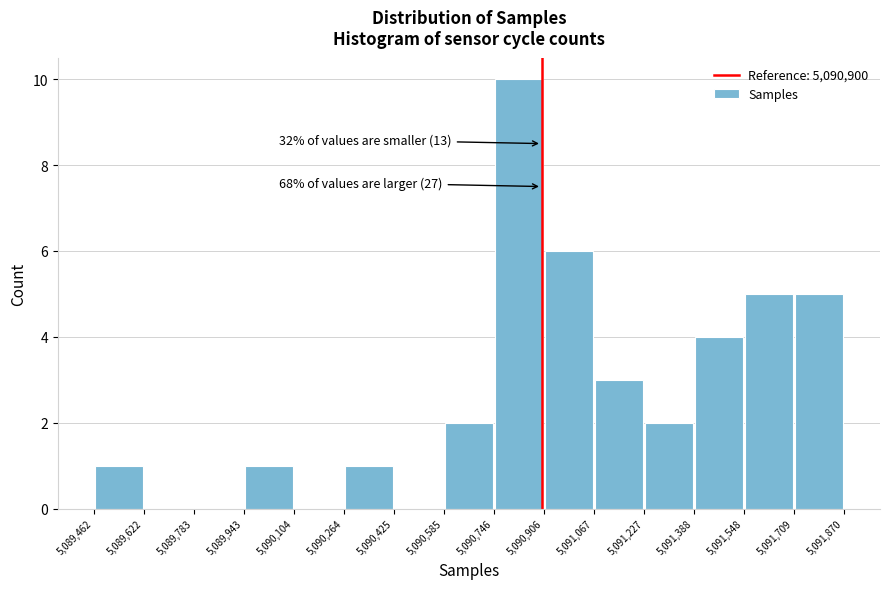

Over which range of the x-axis is the bar tallest?

5,090,746 to 5,090,906